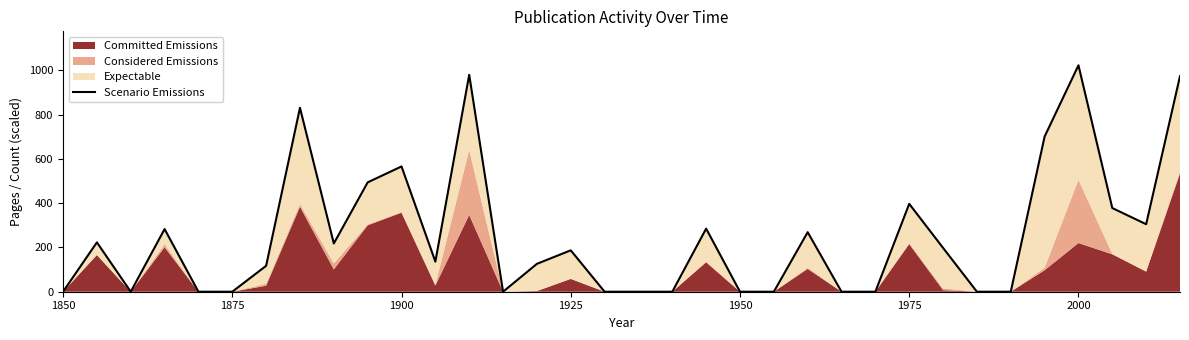

The chart shows a value of 1023 at 2000. True or false?

True